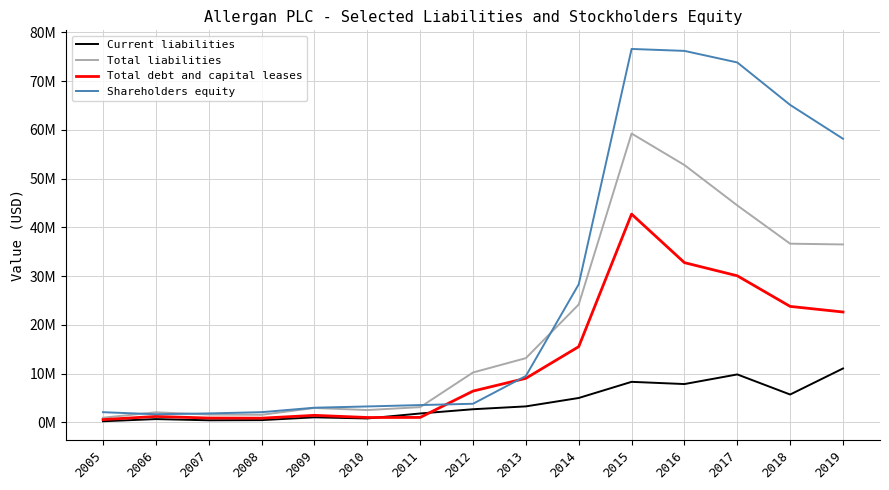

At which label does Total liabilities reach its peak?

2015